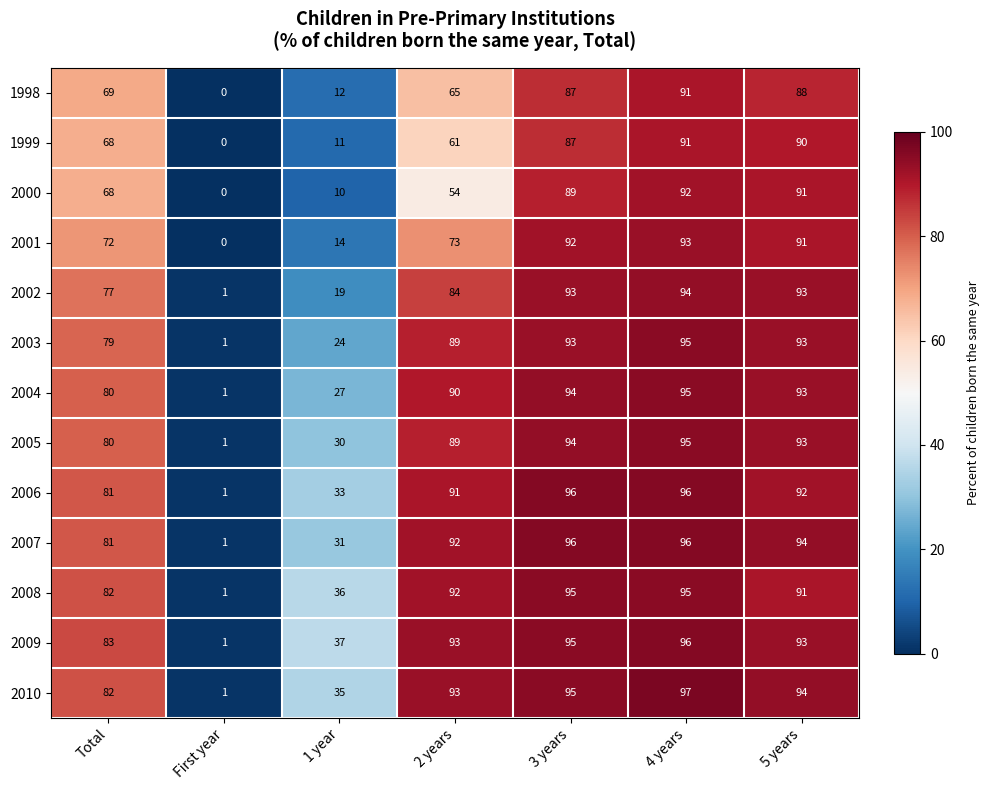

The 2007 series shows 52 at 4 years. True or false?

False